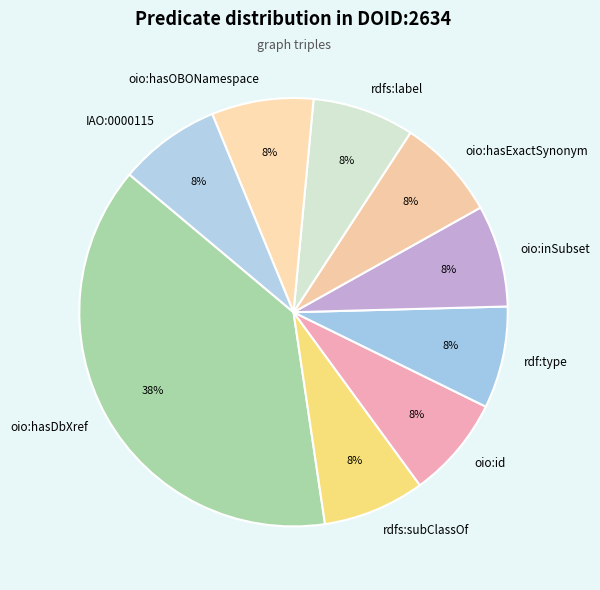

Which slice is the largest?

oio:hasDbXref